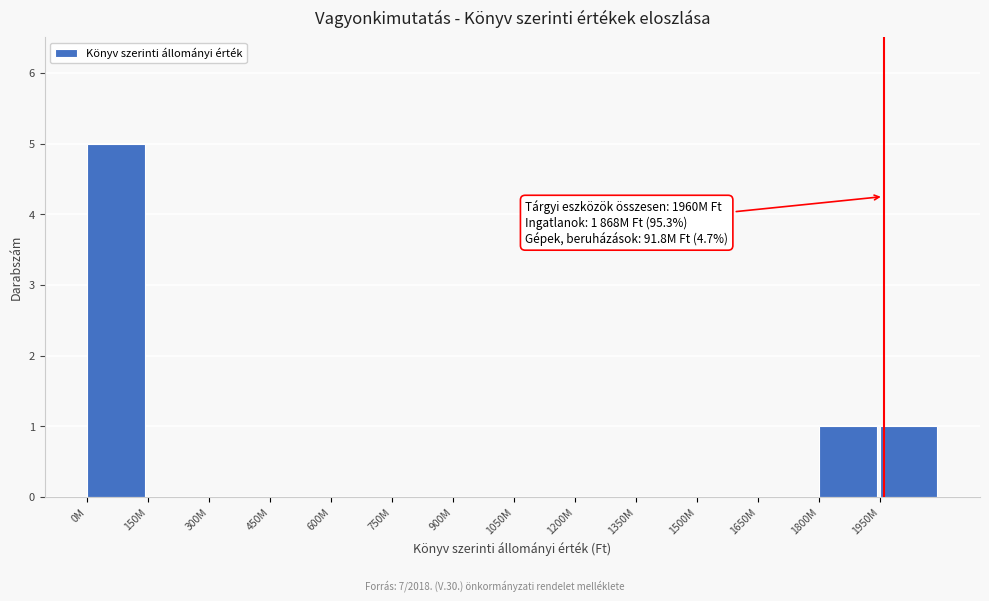

Reading left to right, extract all data points from this chart.

0M=5	150M=0	300M=0	450M=0	600M=0	750M=0	900M=0	1050M=0	1200M=0	1350M=0	1500M=0	1650M=0	1800M=1	1950M=1